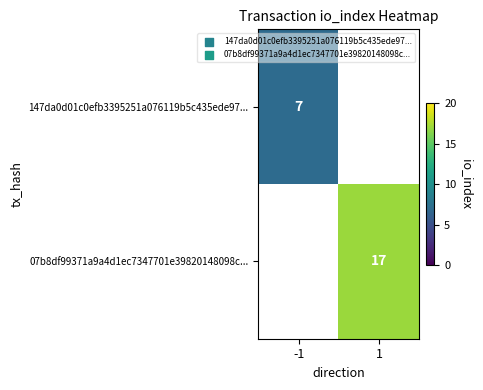

True or false: 147da0d01c0efb3395251a076119b5c435ede97... has a value of 7 at -1.

True